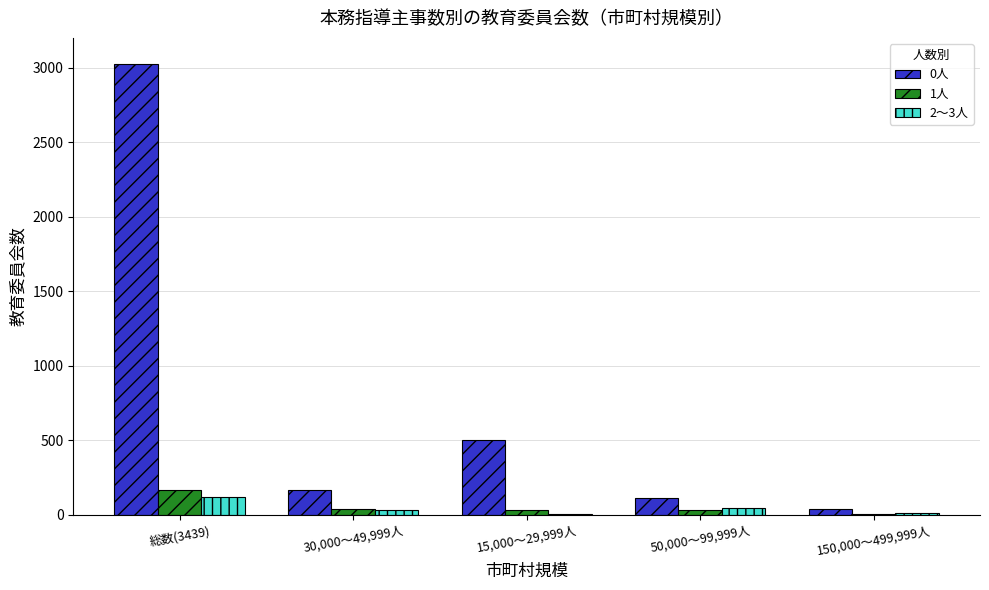

Are the bars grouped side by side (vs. stacked)?

Yes